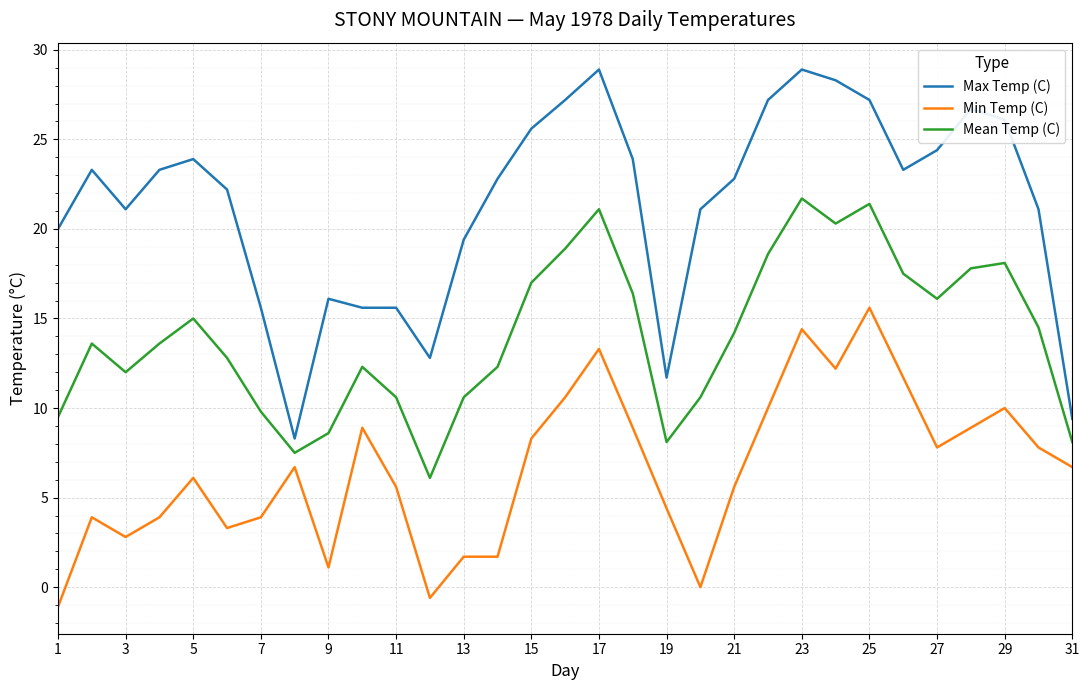

Which series has the largest total across all categories?

Max Temp (C)